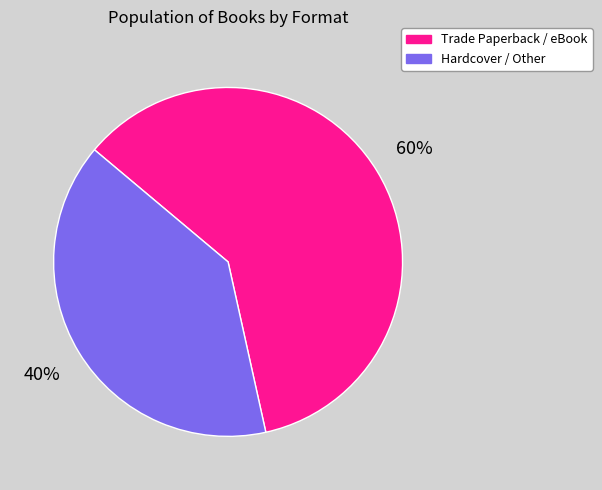

What is the largest slice in the pie chart?

Trade Paperback / eBook